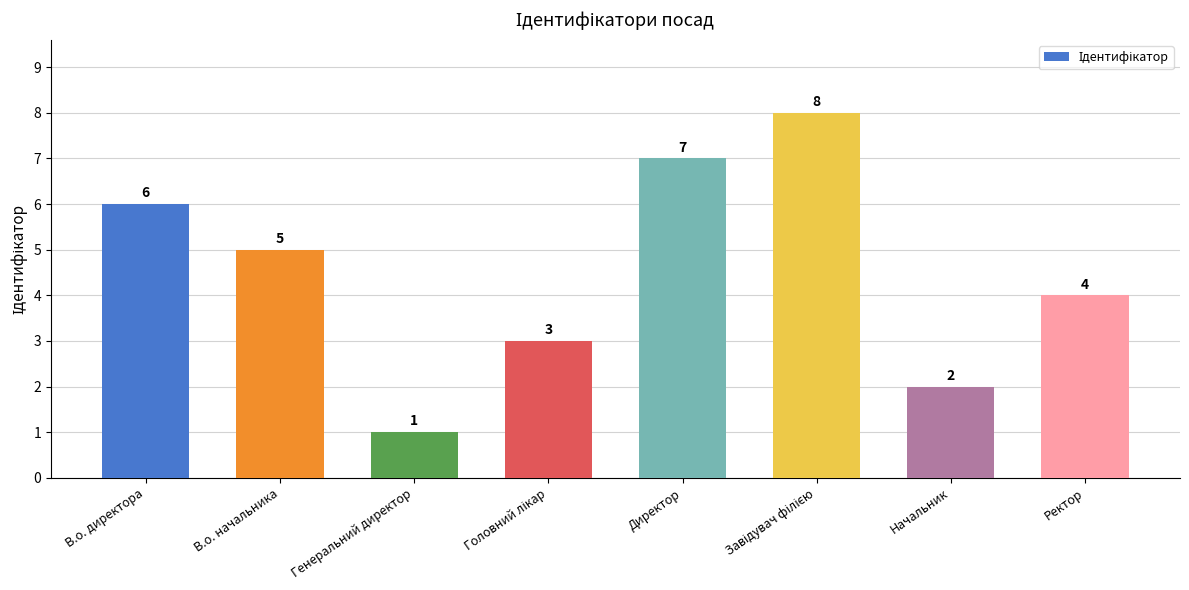

What is the value of the 4th bar from the left?

3